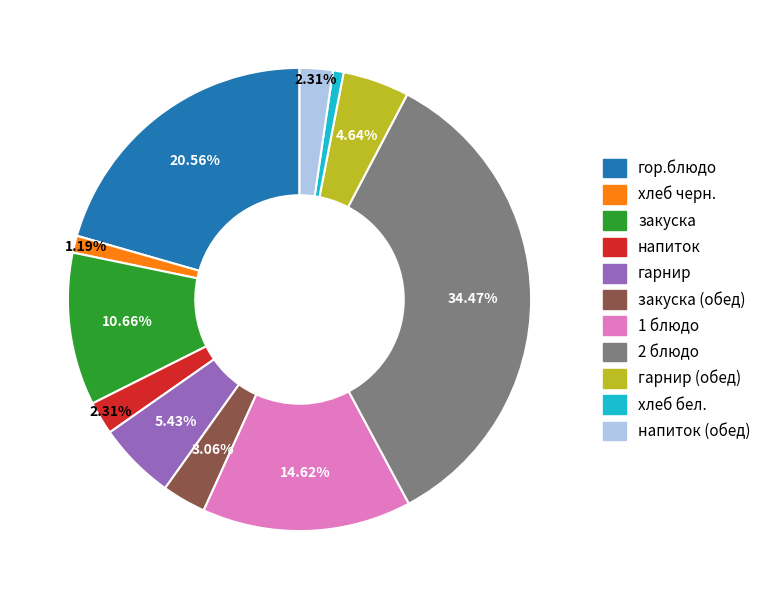

Is there any slice that represents more than half of the pie?

No